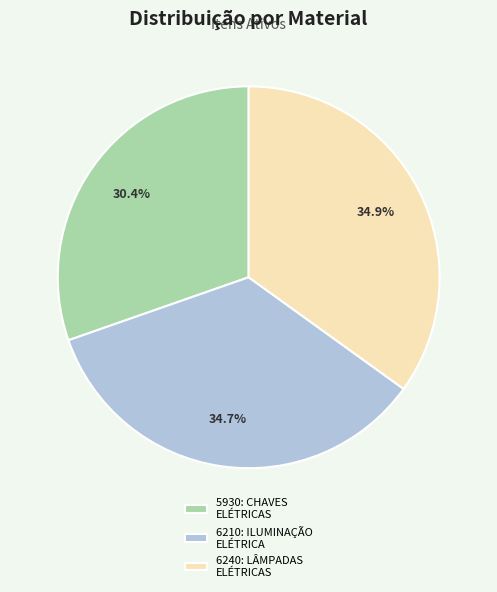

Is the sum of 6240: LÂMPADAS ELÉTRICAS and 5930: CHAVES ELÉTRICAS greater than half?

Yes